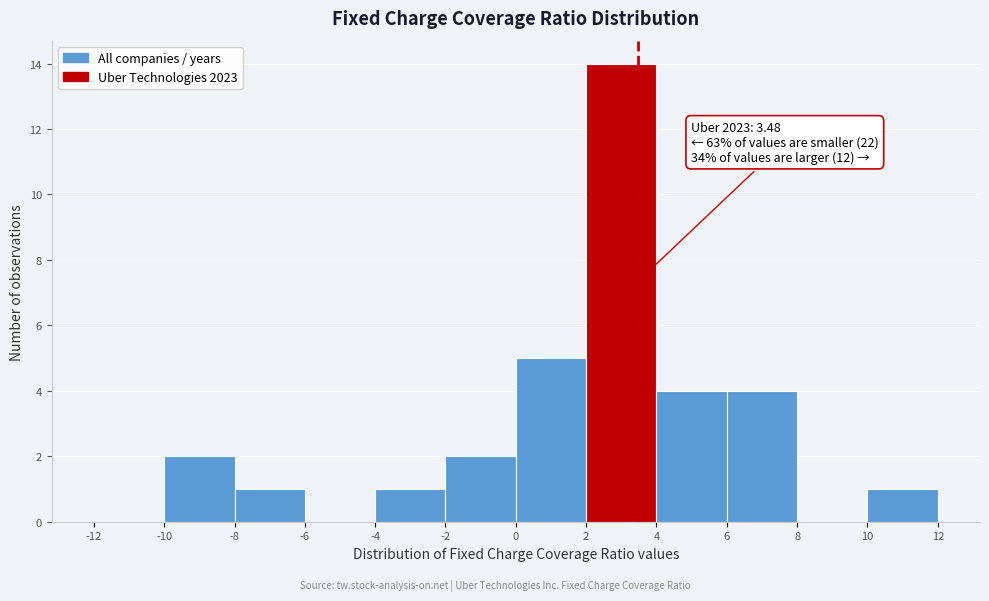

Over which range of the x-axis is the bar tallest?

2 to 4